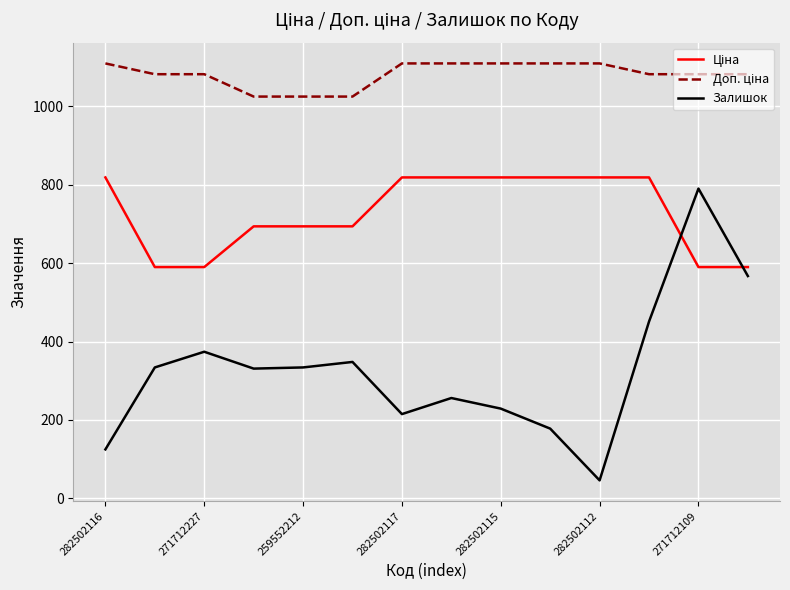

What is the greatest value displayed?

1109.2